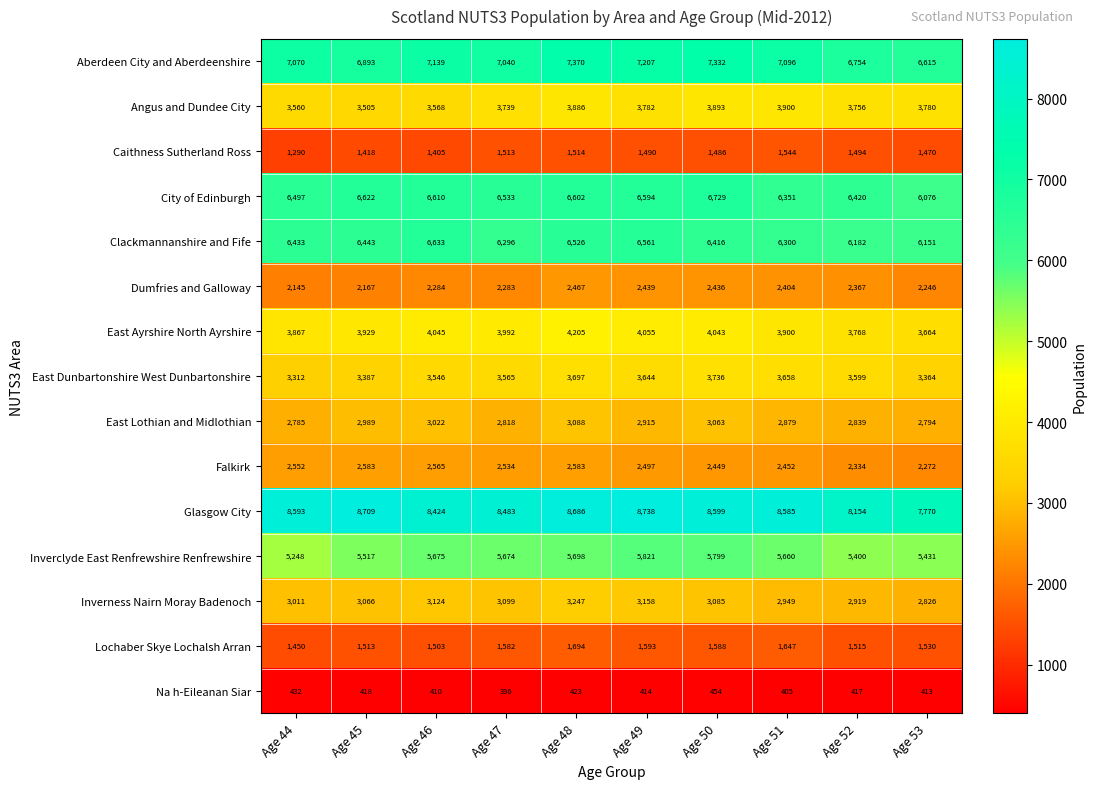

Which series has the largest total across all categories?

Glasgow City